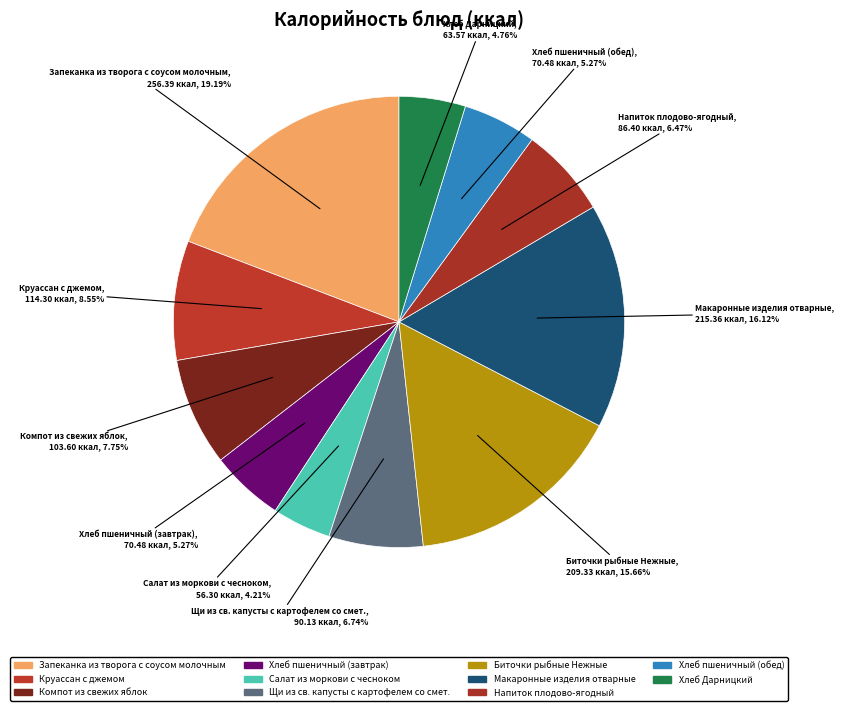

Count the number of slices in the pie.

11